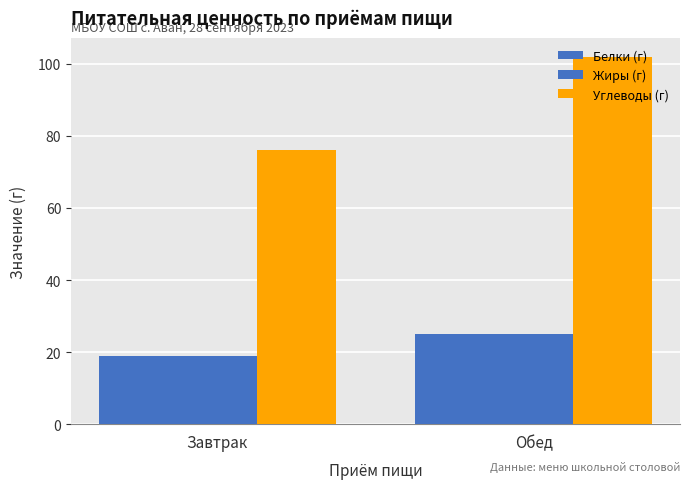

Which series has the largest range (max minus min)?

Углеводы (г)